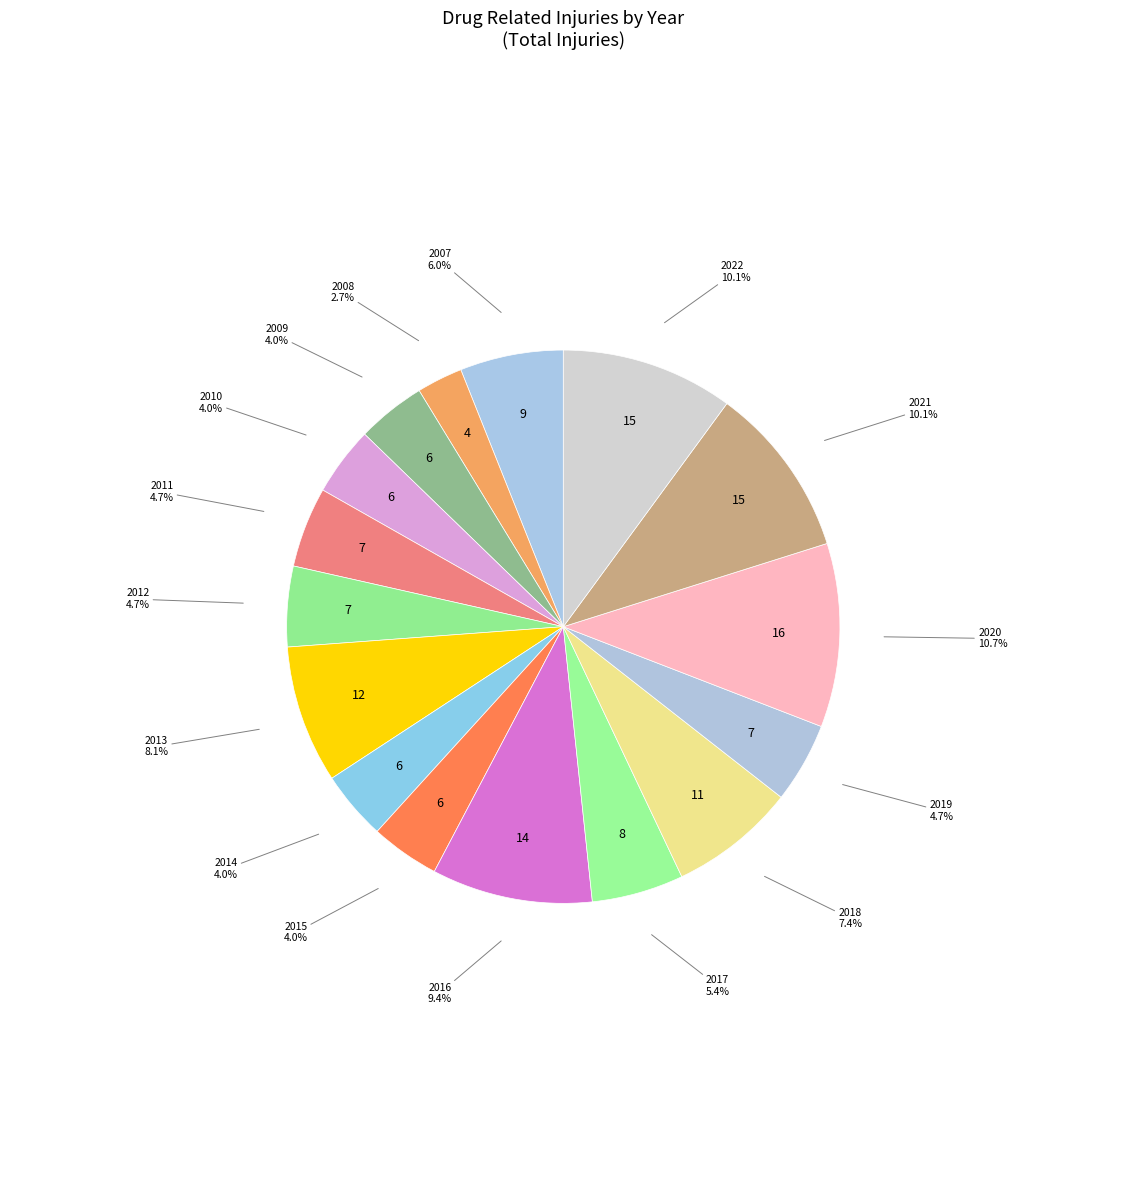

Does any single category account for the majority?

No